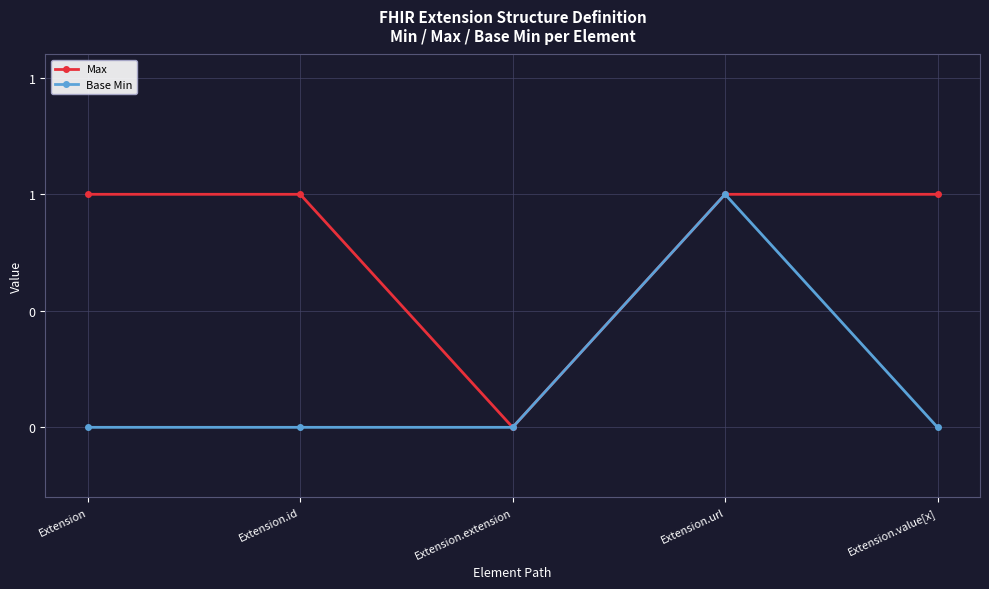

Reading left to right, extract all data points from this chart.

Max: 1	1	0	1	1
Base Min: 0	0	0	1	0